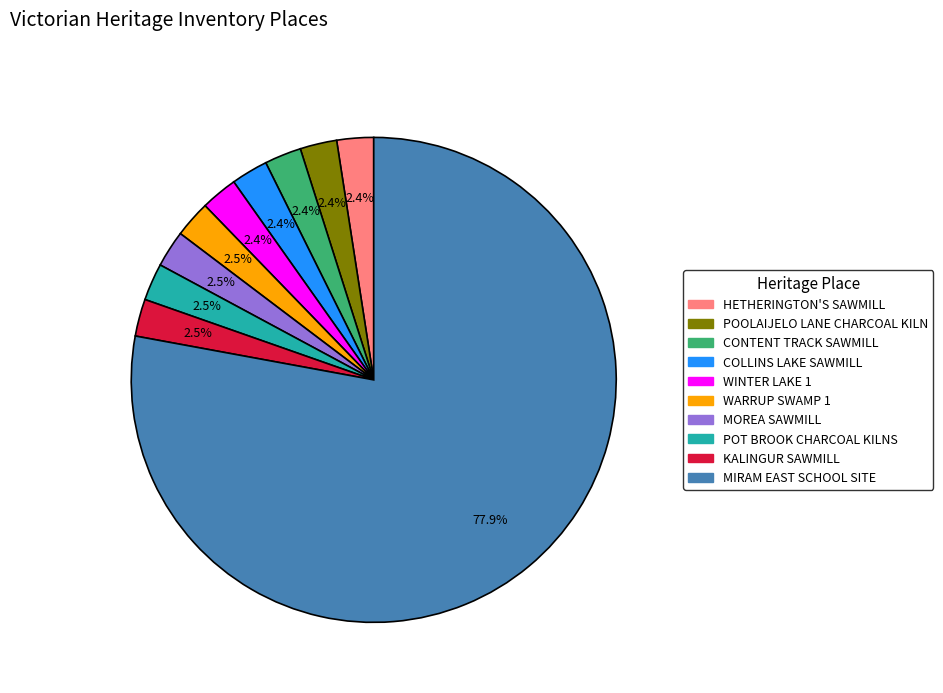

Which category accounts for the majority?

MIRAM EAST SCHOOL SITE